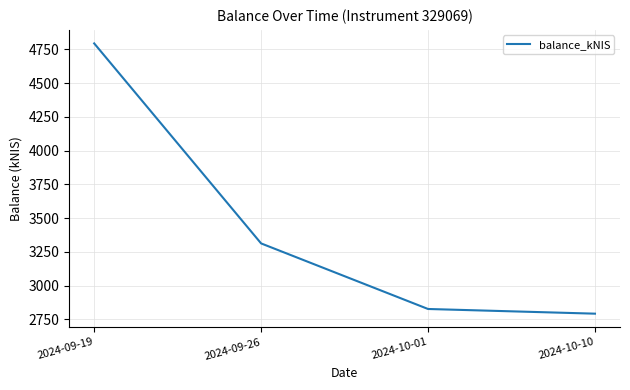

Reading left to right, what are all the values shown in this chart?

4793.8	3312.4	2826.8	2792.1